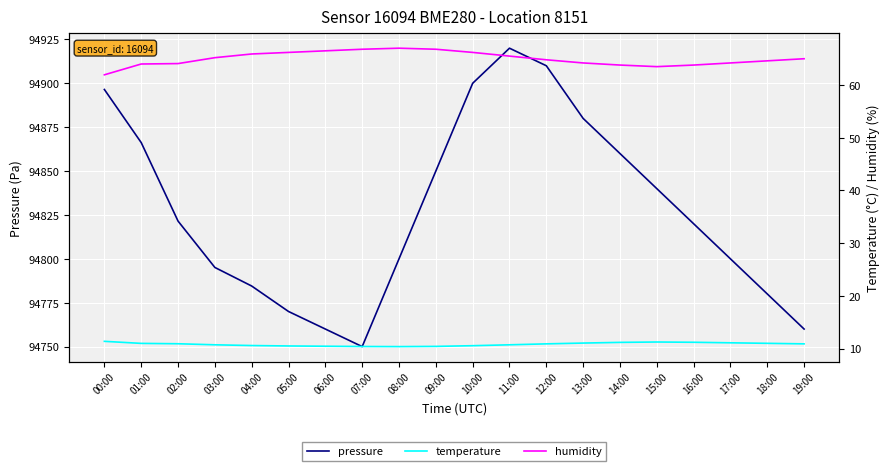

What is the approximate value of humidity at 19:00?

65.0